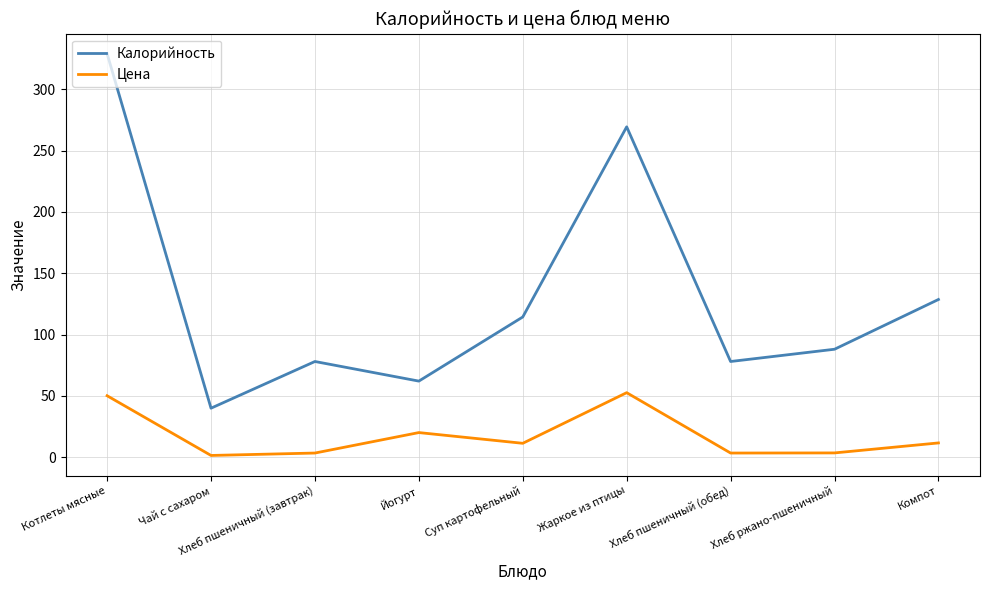

Rank the series by their maximum value, from highest to lowest.

Калорийность, Цена